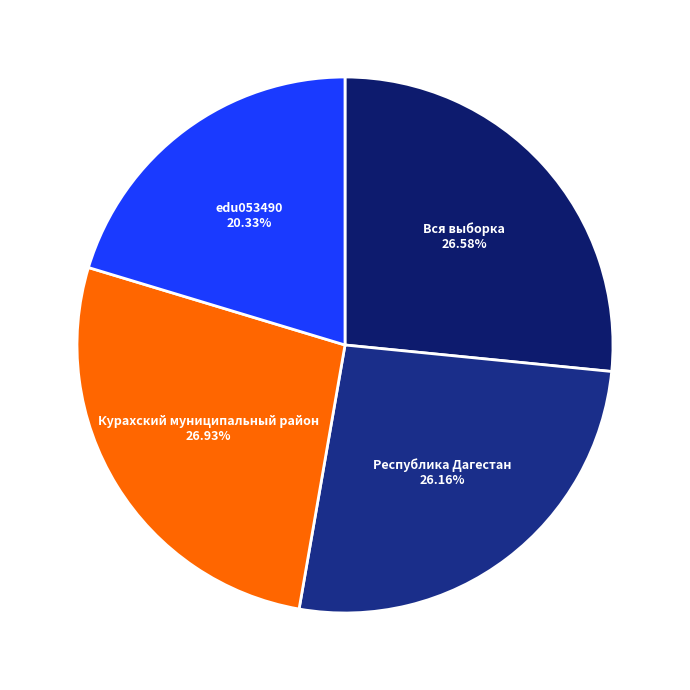

What percentage is NOT represented by Вся выборка?

73.4%